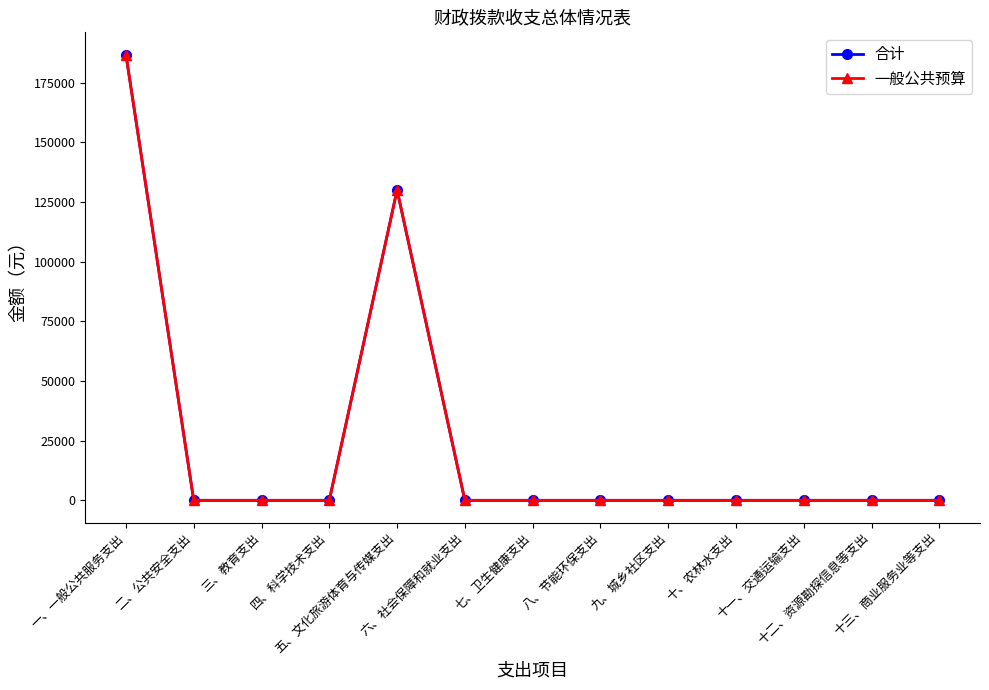

What is the label of the 1st point from the left?

一、一般公共服务支出